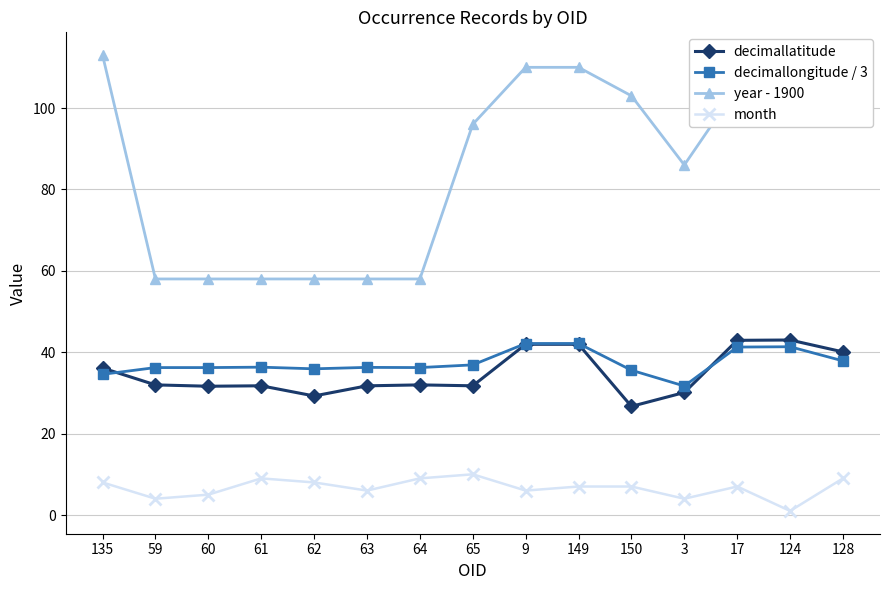

How many times do decimallongitude / 3 and decimallatitude cross each other?

2